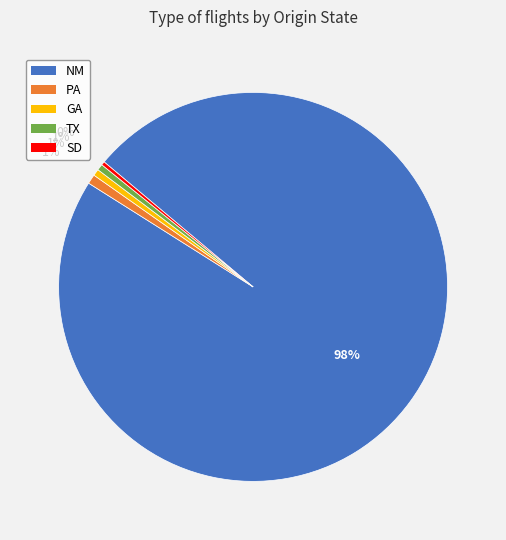

Is it true that TX is 11% of the pie?

False